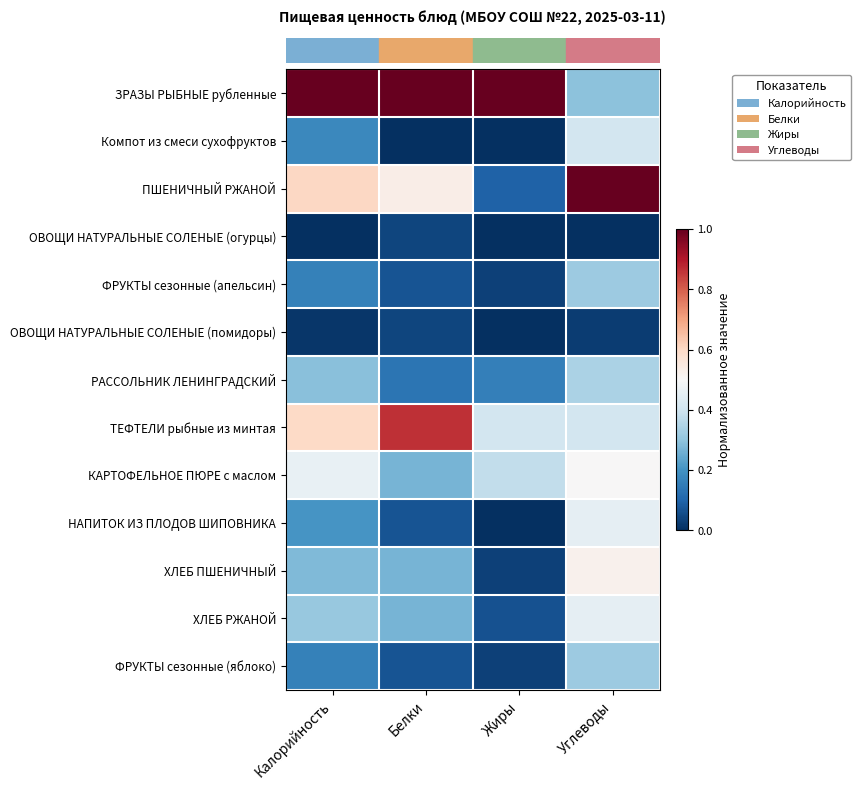

What is the greatest value displayed?

1.0